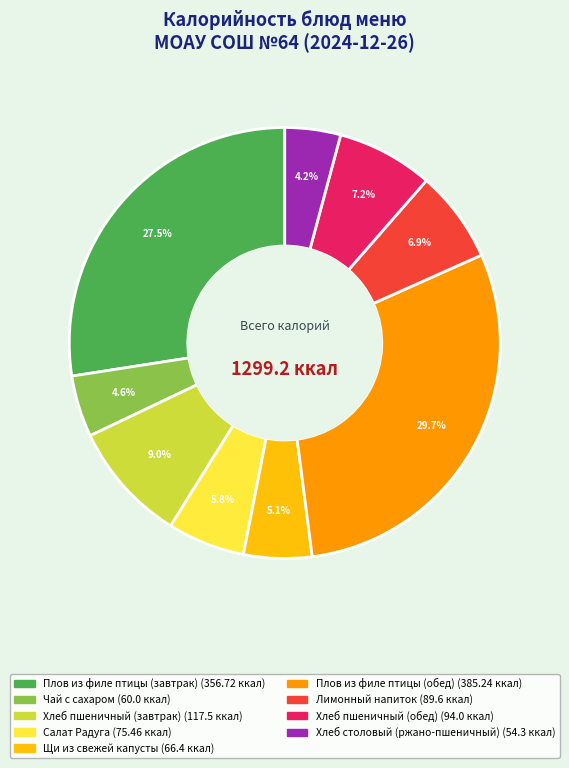

What is the ratio of the value at Щи из свежей капусты to the value at Салат Радуга?

0.9